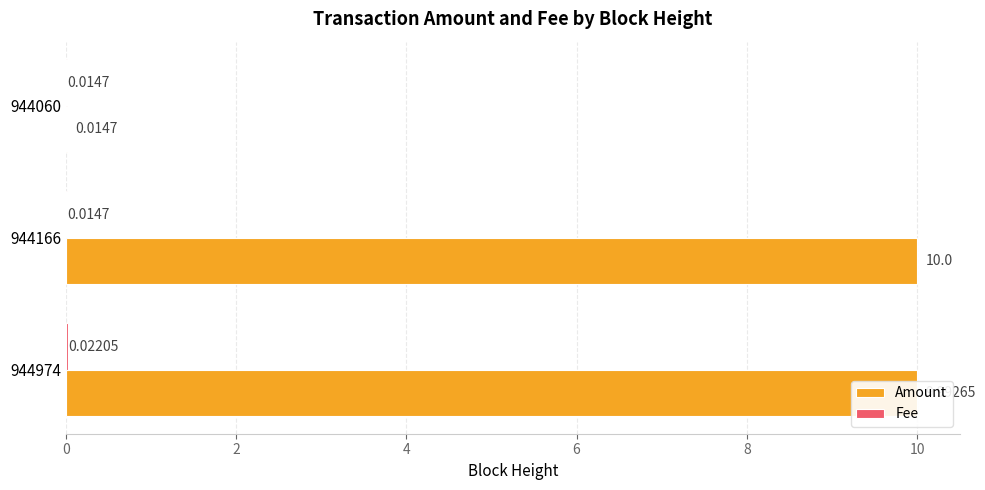

Which series changed the most between 944166 and 944060?

Amount